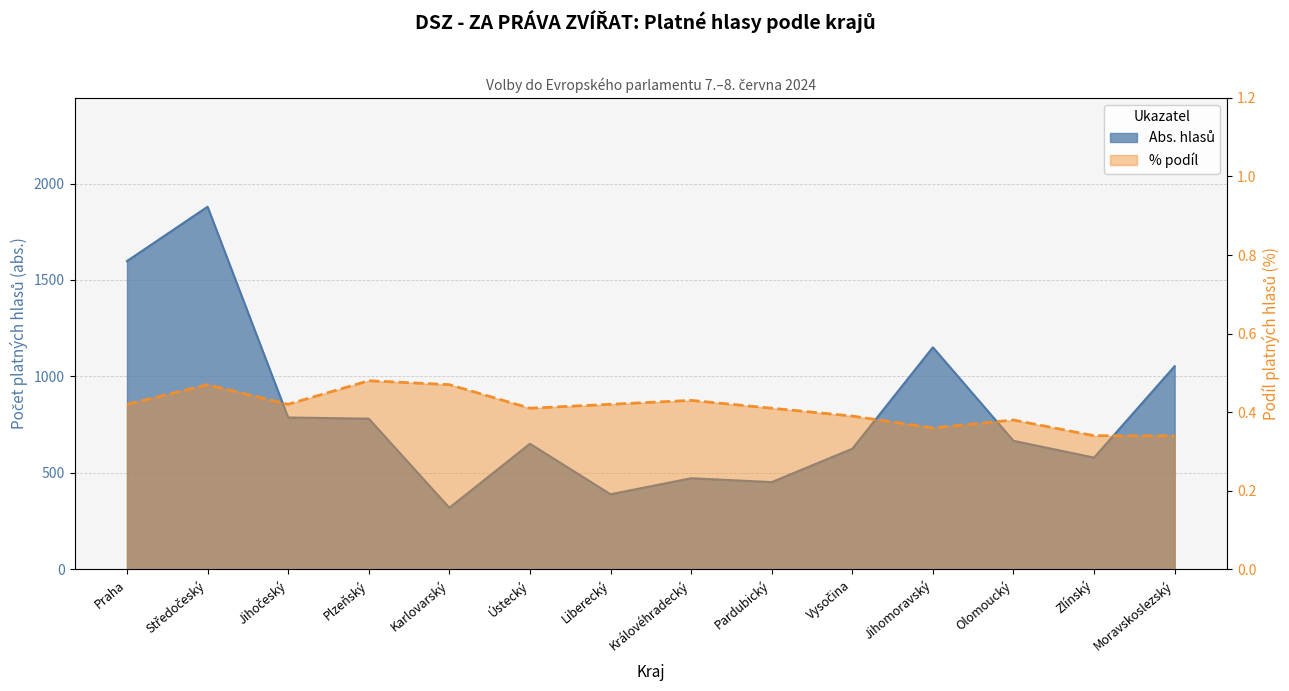

In Abs. hlasů, how many points are lower than both neighbors (excluding endpoints)?

4